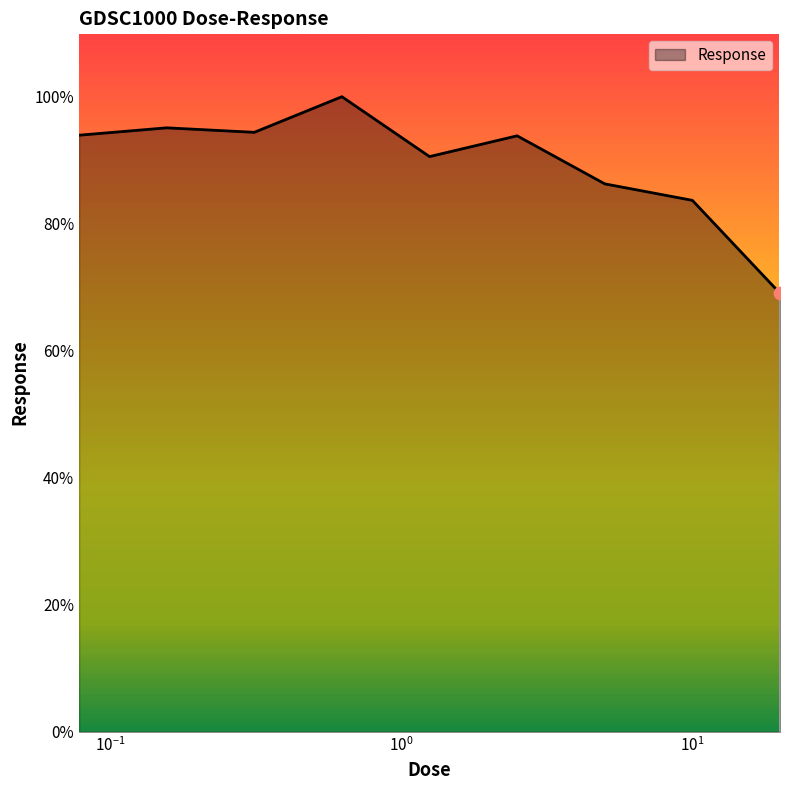

What is the difference between the maximum and minimum values?

31.0